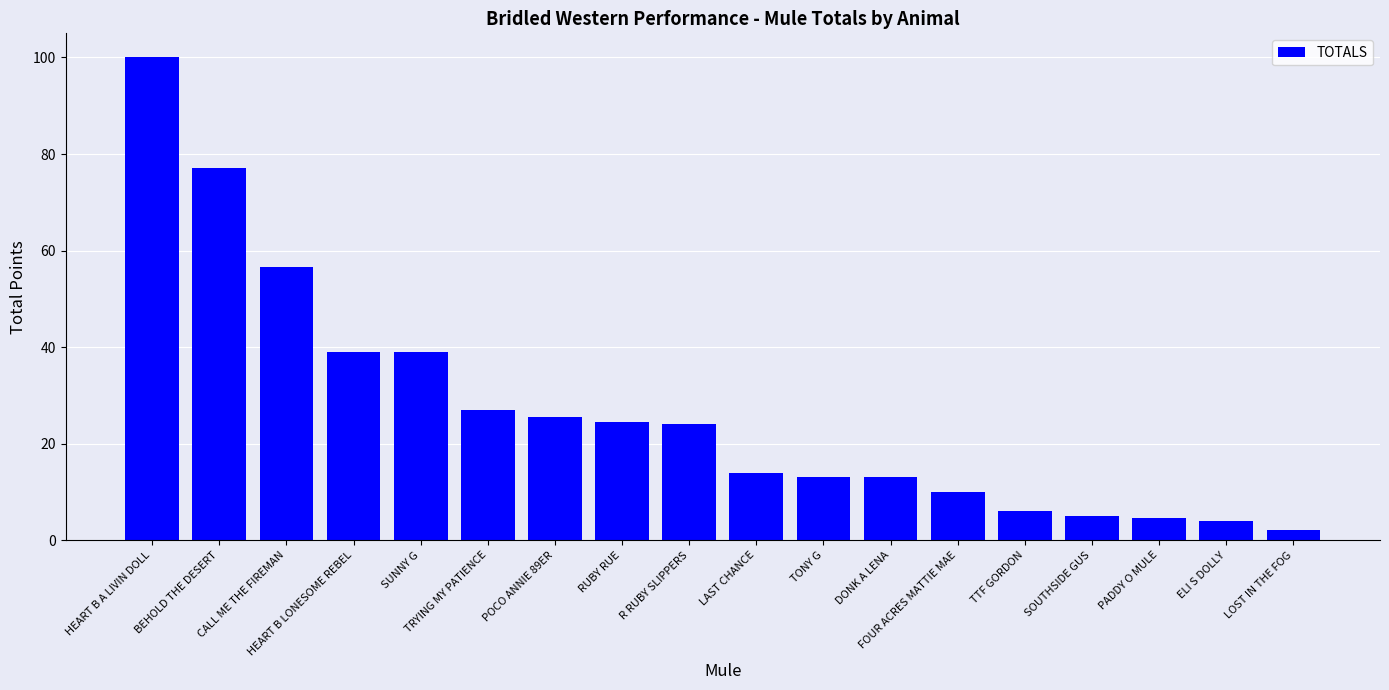

Which label corresponds to the largest value in the chart?

HEART B A LIVIN DOLL